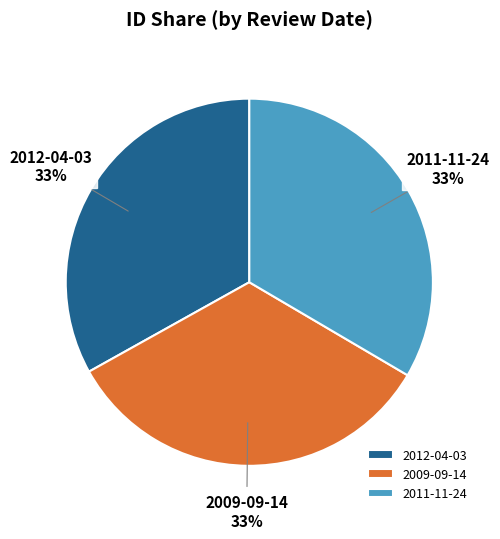

To the nearest percent, what percentage of the pie is 2011-11-24?

33%